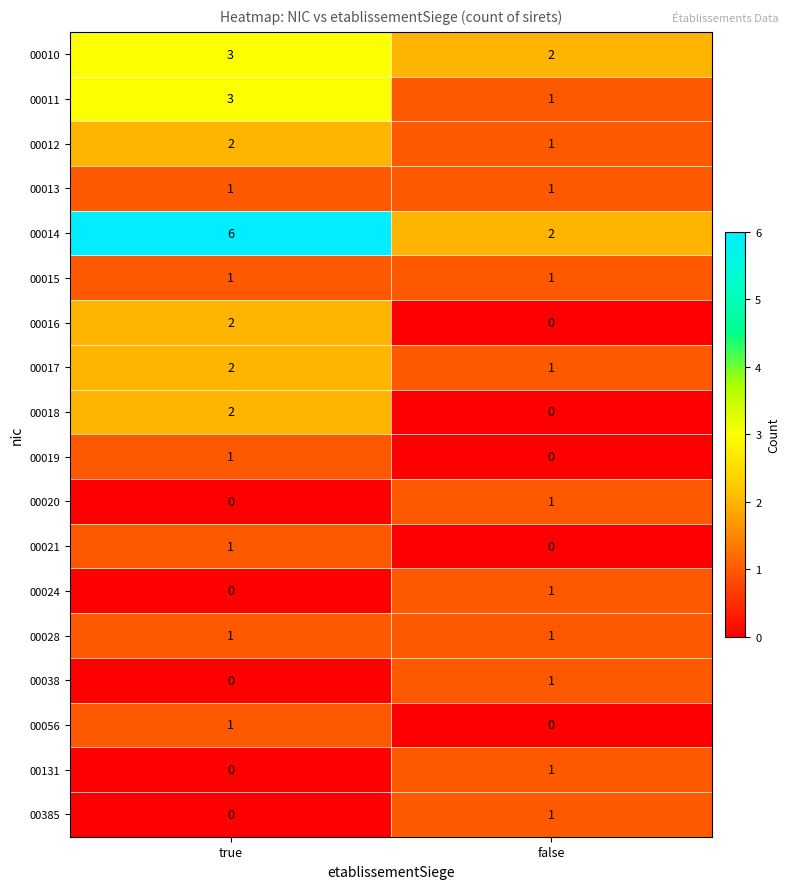

Which category has the highest value across all series?

true